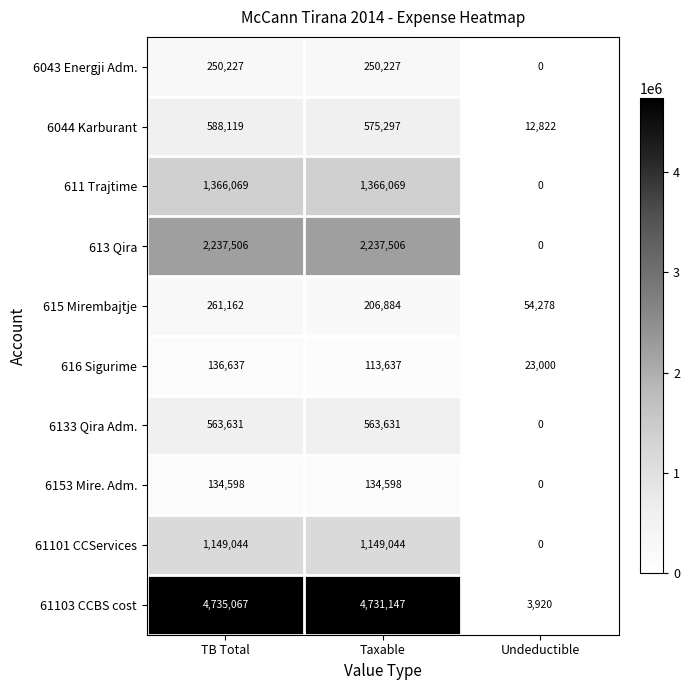

What is the minimum value for 615 Mirembajtje?

54278